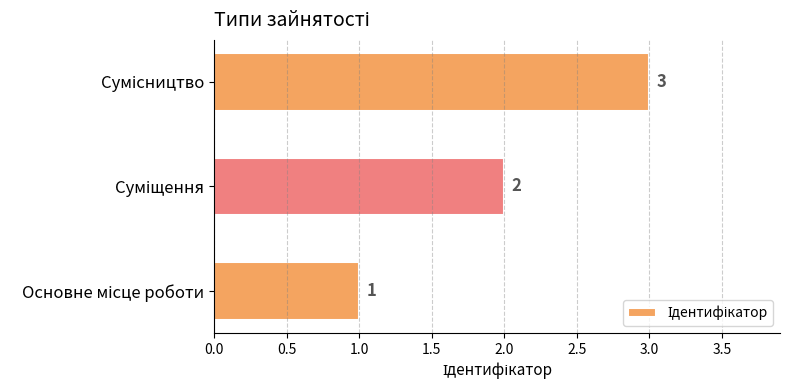

What is the greatest value displayed?

3